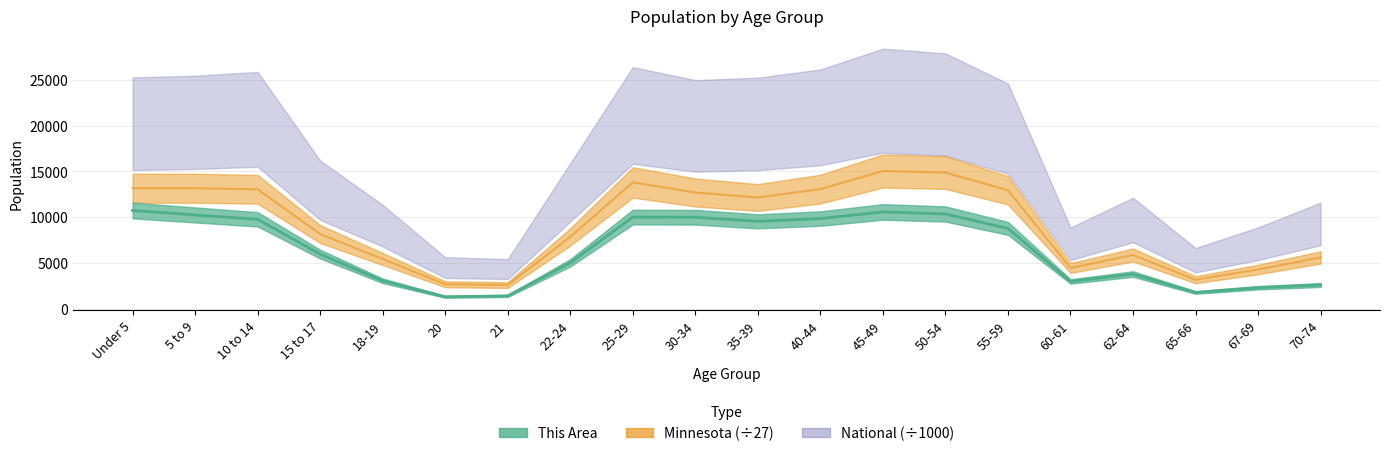

At which category does the chart reach its peak across all series?

45-49